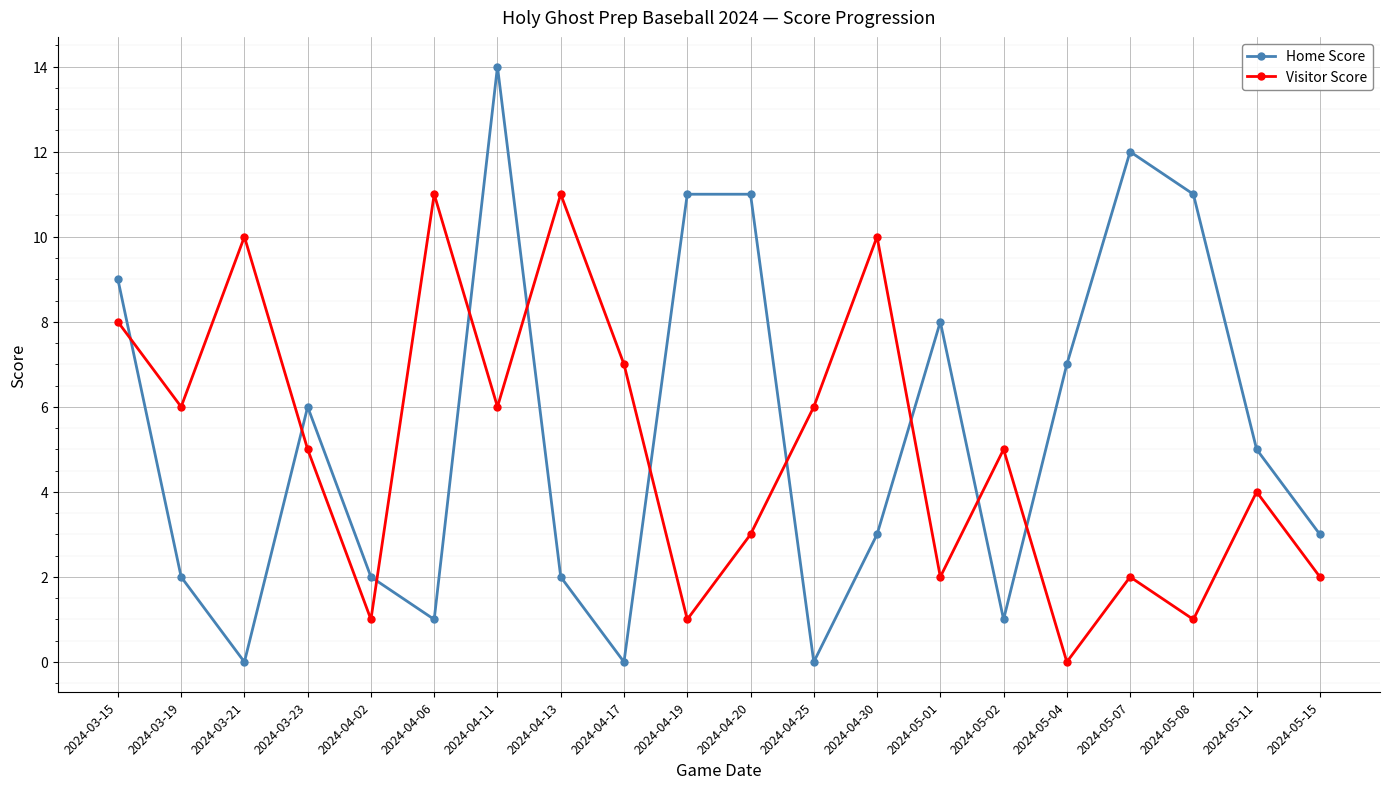

True or false: Visitor Score has a value of 6 at 2024-05-11.

False